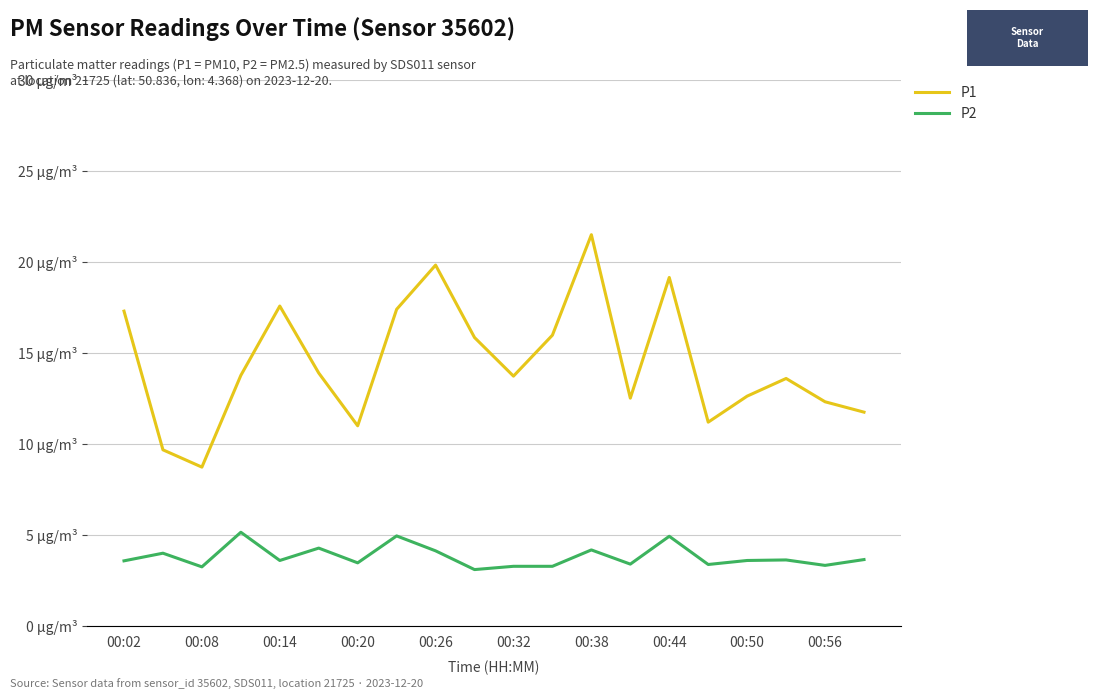

True or false: P2 and P1 cross at least once.

False